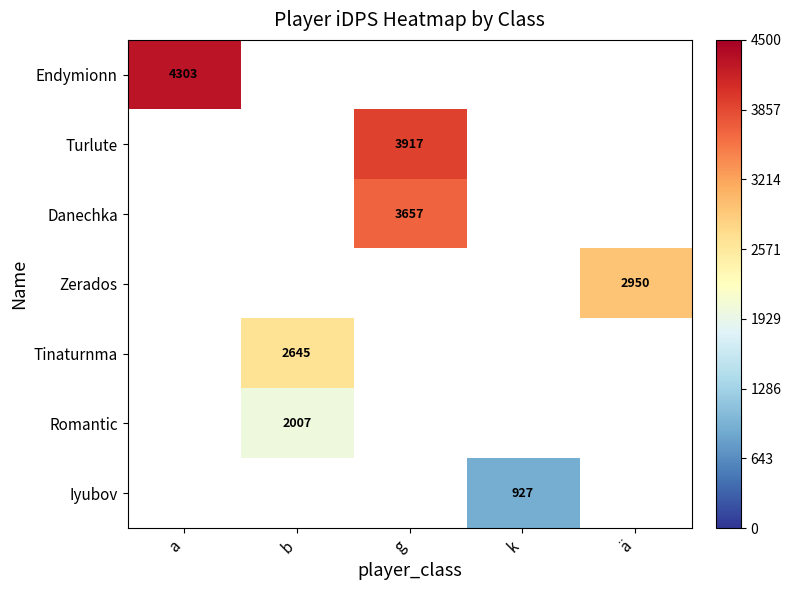

True or false: Zerados has a value of 1764.1 at ä.

False